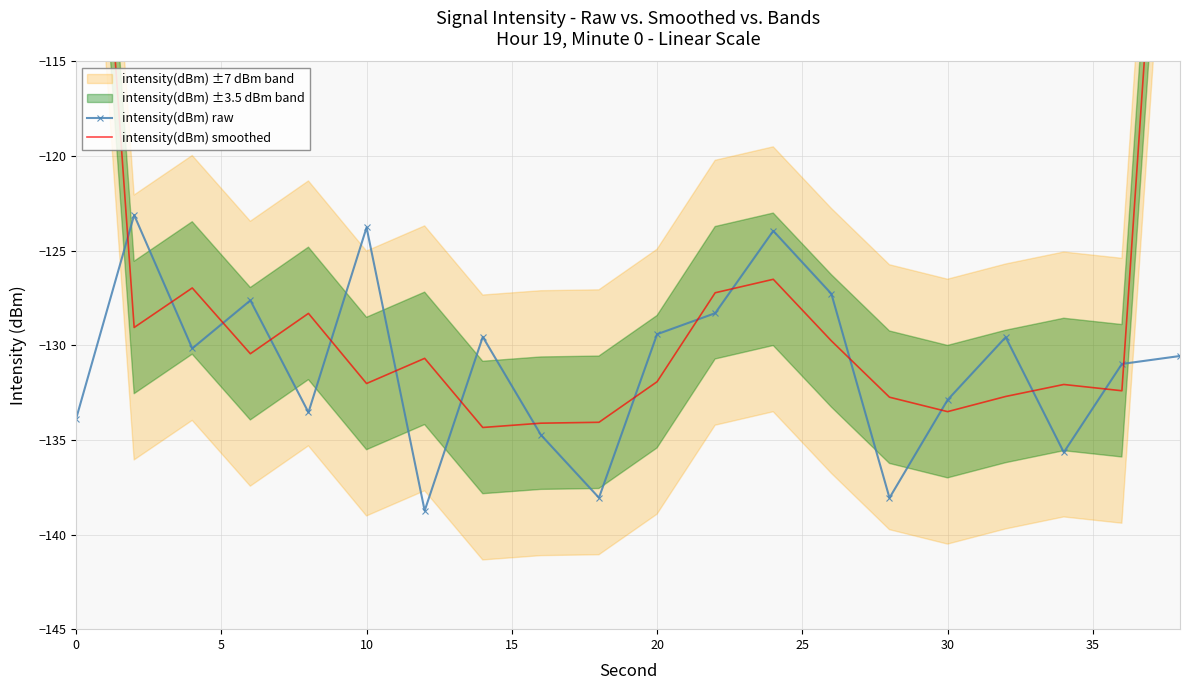

True or false: intensity(dBm) raw has more than 0 points higher than both neighbors.

True